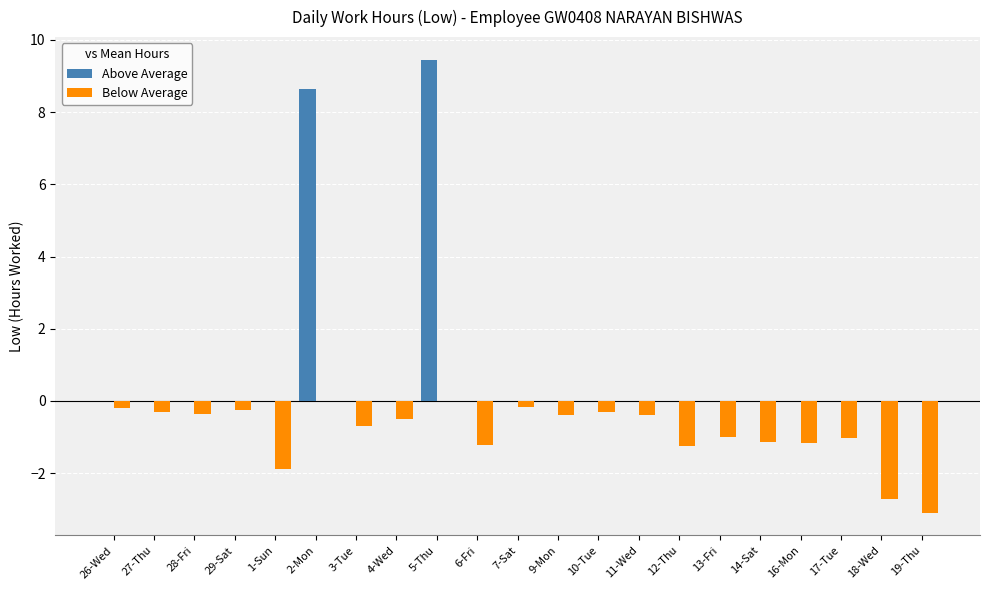

At which category is the sum across all series the highest?

5-Thu